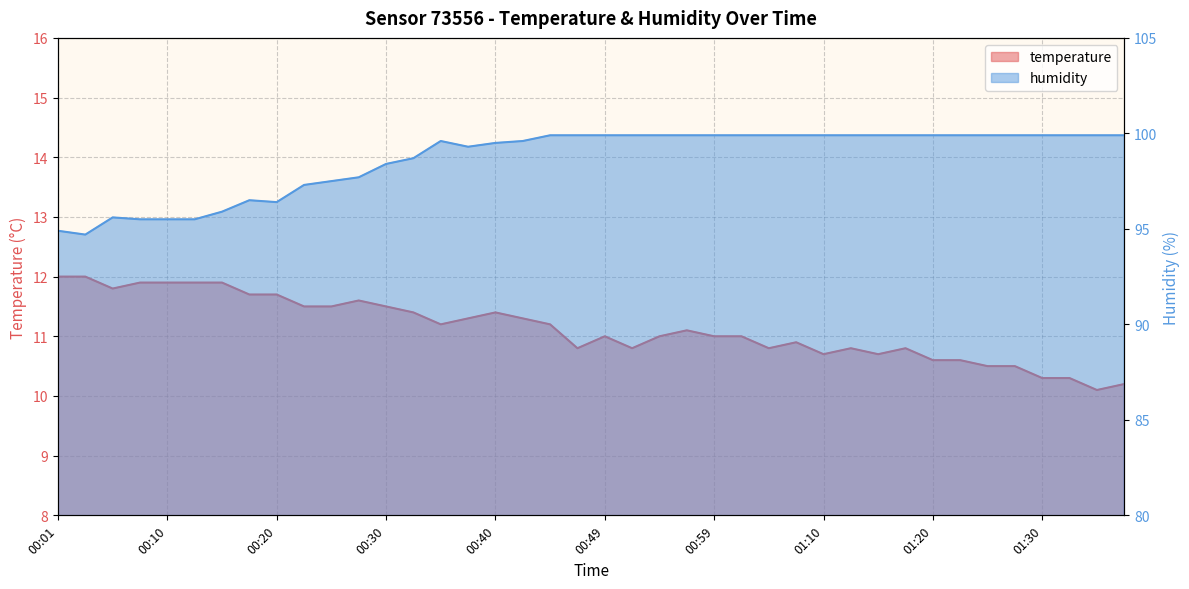

What is the label of the 31st point from the left?

01:15